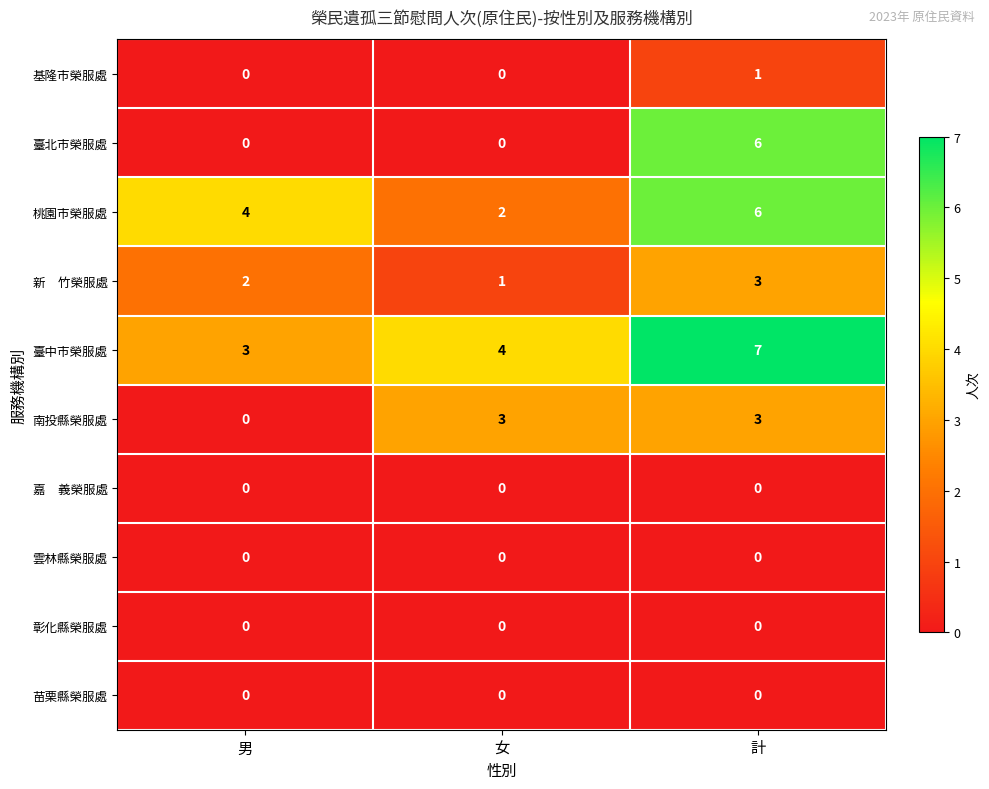

Which category has the highest value in the 基隆市榮服處 series?

計